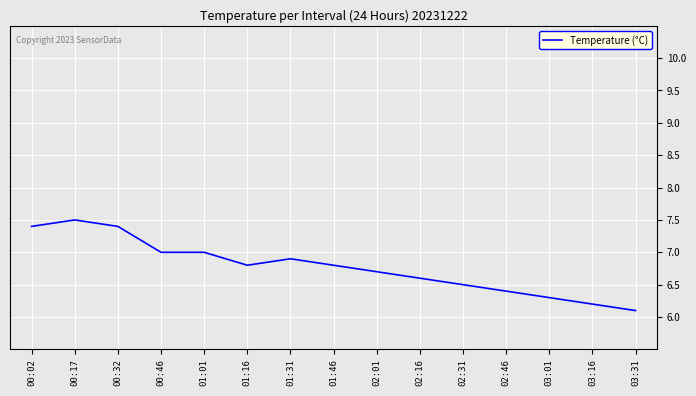

What position from the left is 03:16?

14